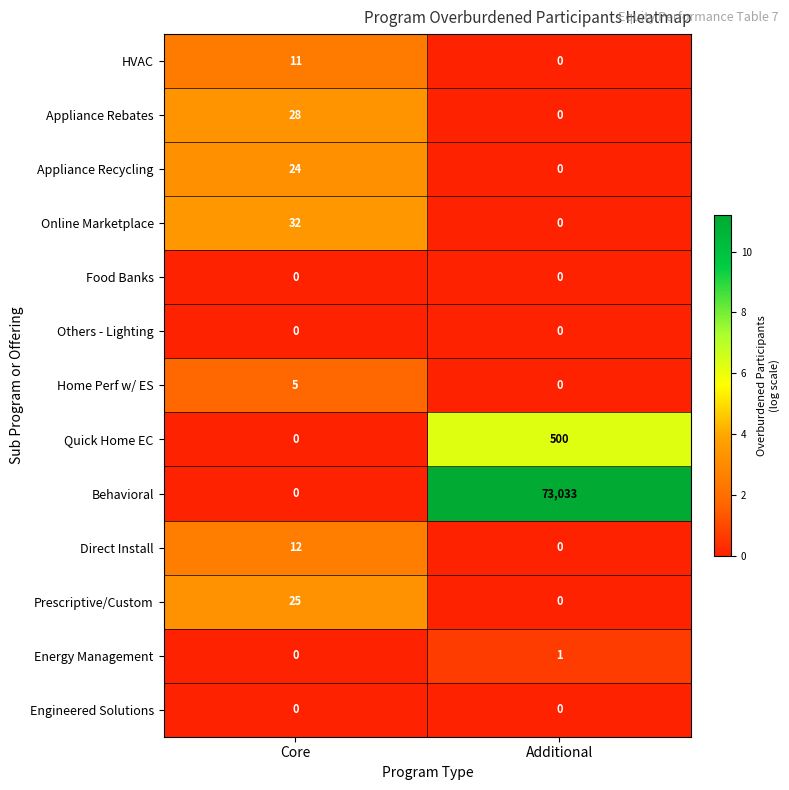

What is the average value of the HVAC series?

6